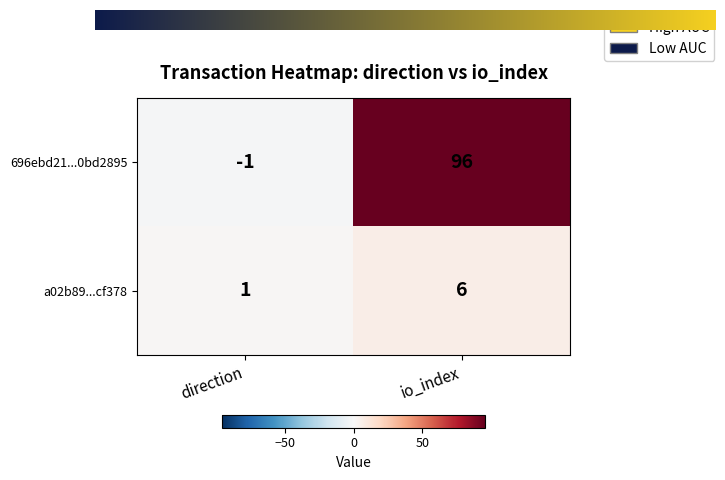

At which category does the chart reach its peak across all series?

io_index